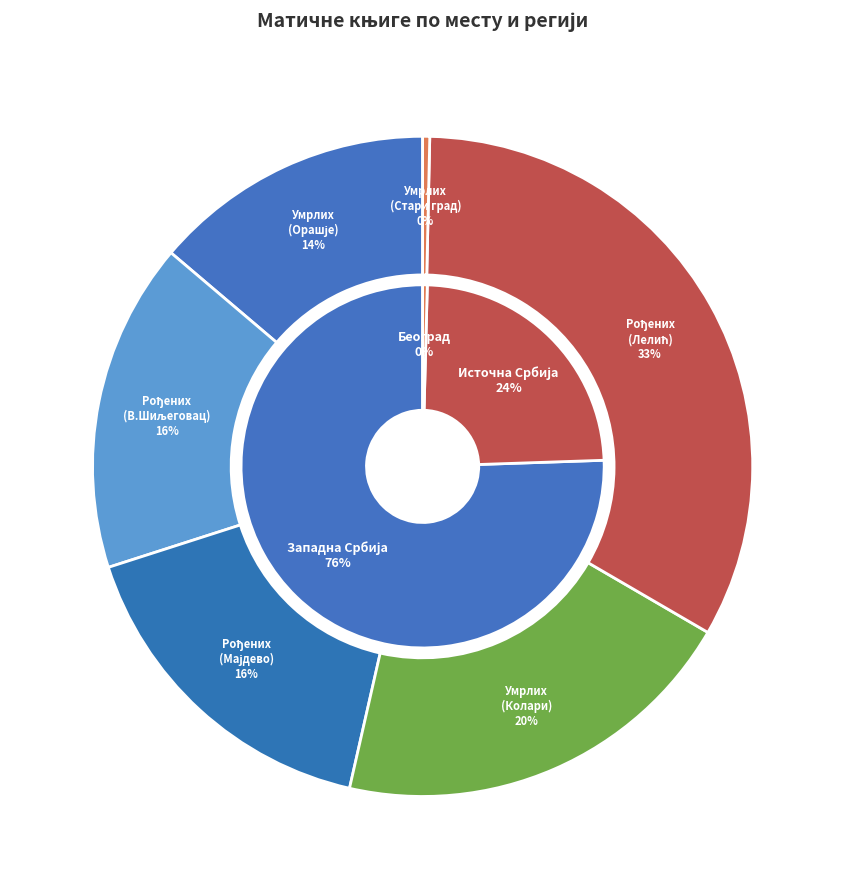

What is the smallest slice in the pie chart?

Матична књига умрлих (Стари град)